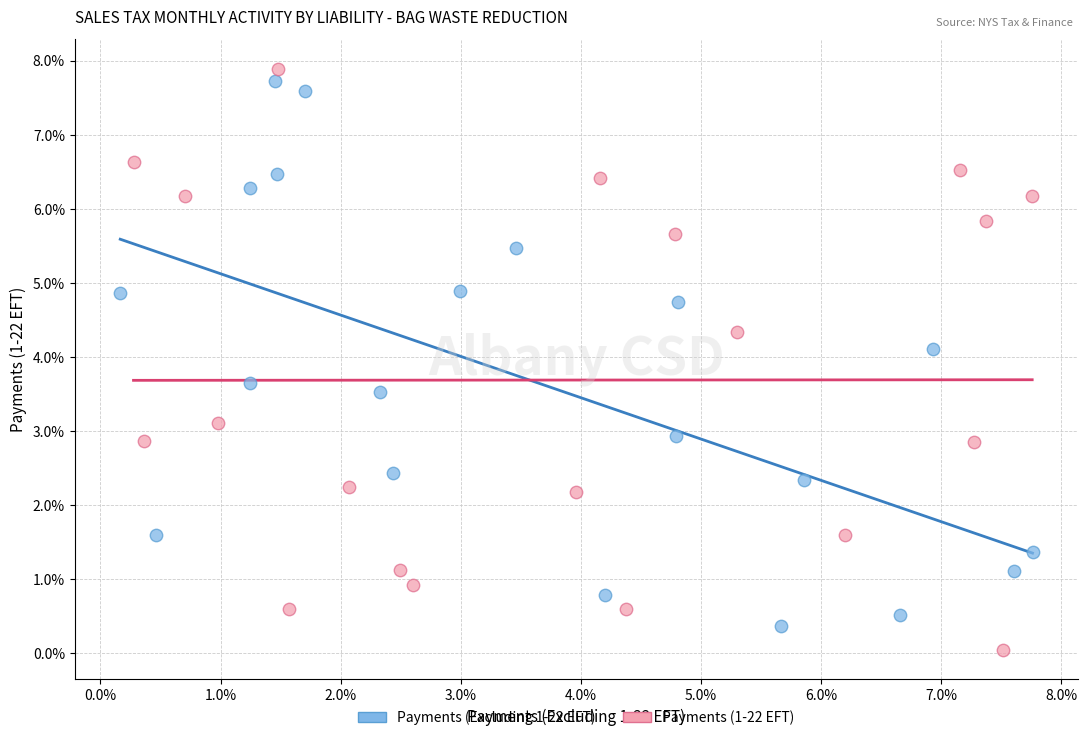

Which series reaches the minimum Y coordinate?

Payments (1-22 EFT)